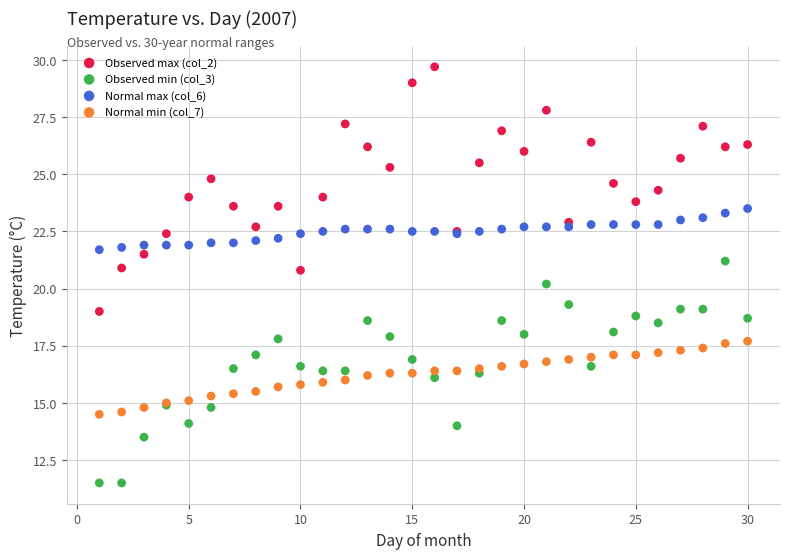

Which series contains the lowest Y value?

Observed min (col_3)